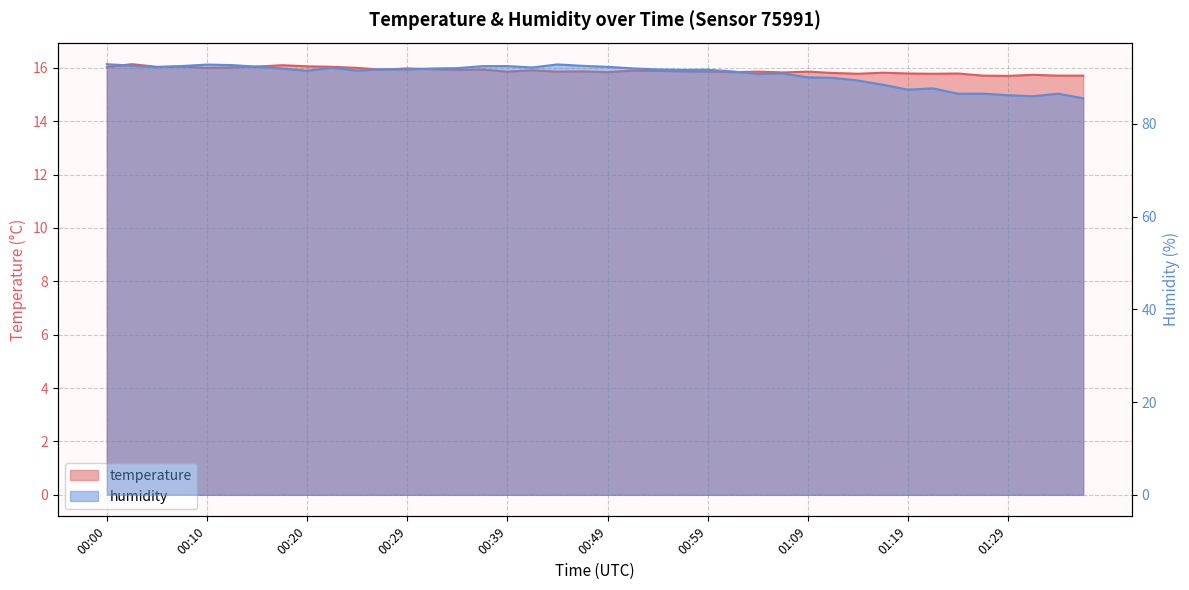

True or false: humidity has more than 1 interior local peaks.

True